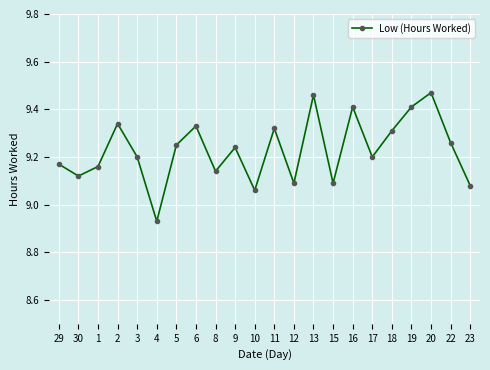

Between 30 and 6, which is larger?

6